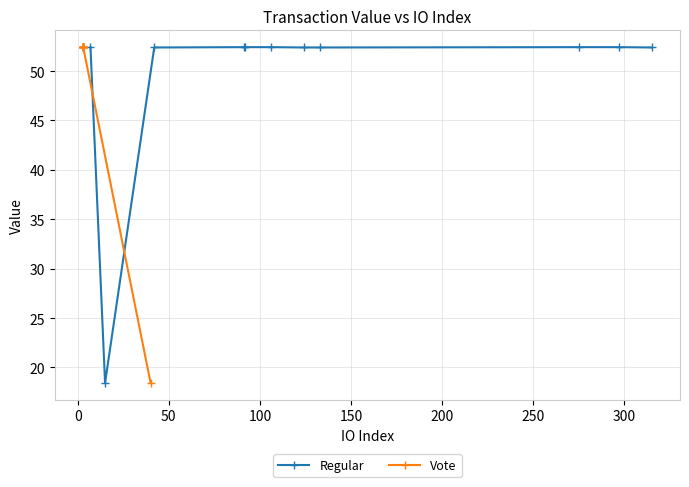

True or false: Regular has more than 0 interior local peaks.

True